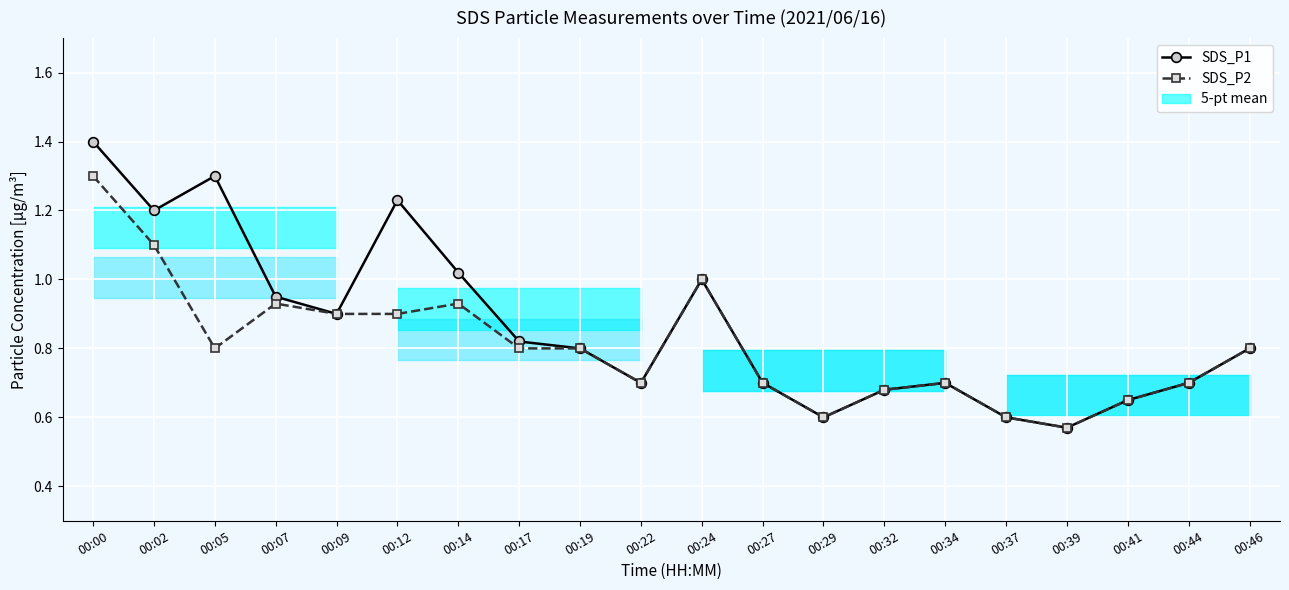

True or false: SDS_P1 has a value of 1.9 at 00:05.

False